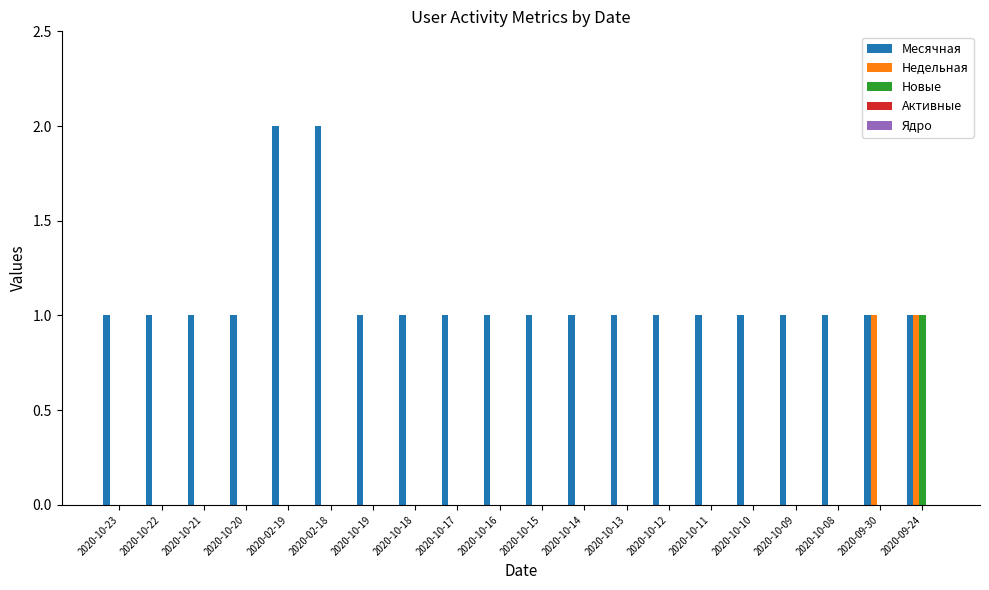

At which category is the sum across all series the highest?

2020-09-24